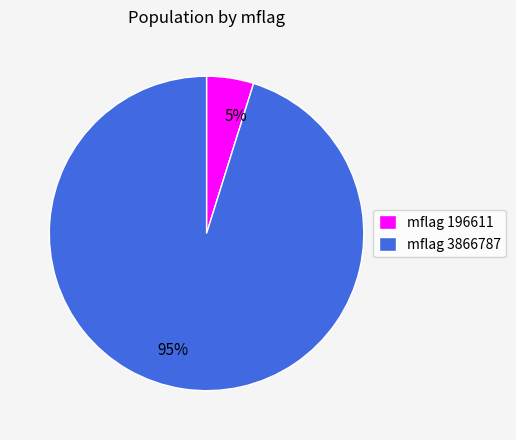

Is there a majority slice in this chart?

Yes